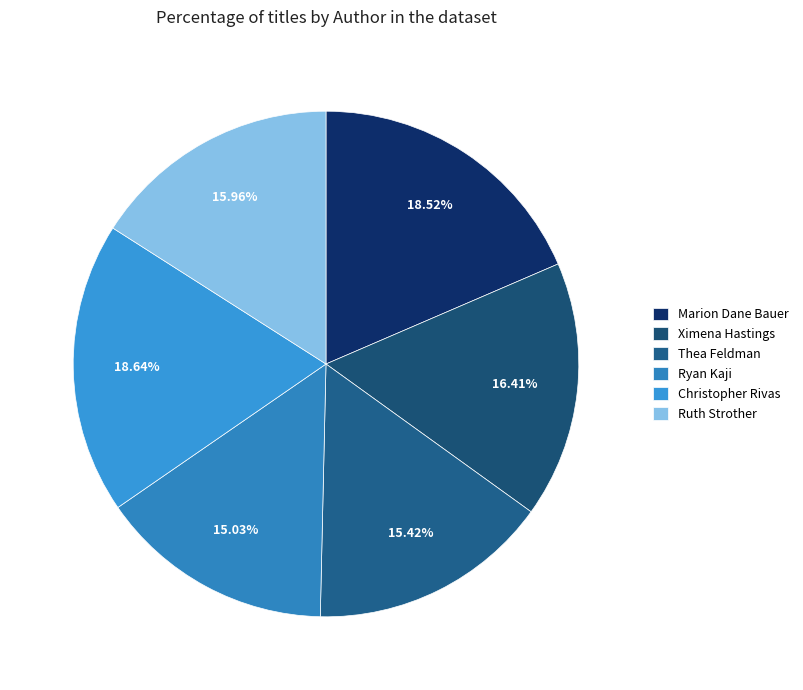

Is there any slice that represents more than half of the pie?

No